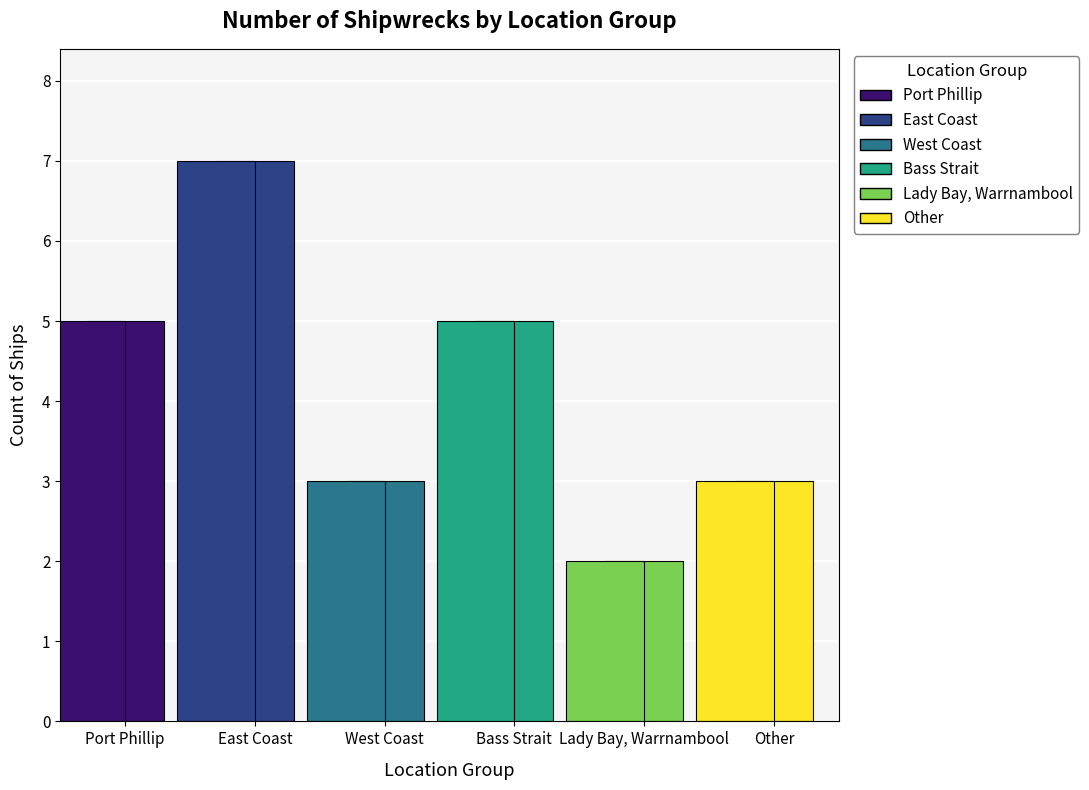

True or false: the data shows 2 at Lady Bay, Warrnambool.

True